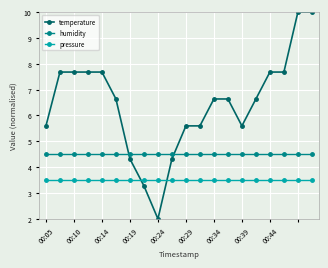

List the series in order of their overall mean, highest first.

temperature, humidity, pressure